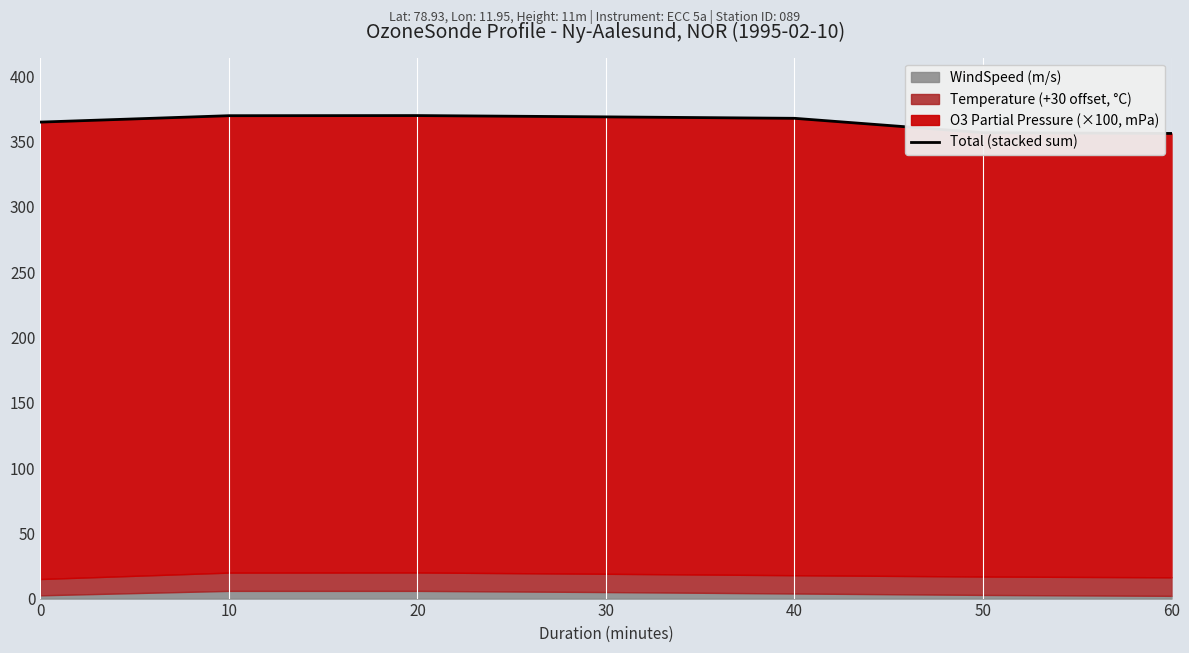

Rank the categories by value from lowest to highest.

60, 50, 0, 40, 30, 10, 20